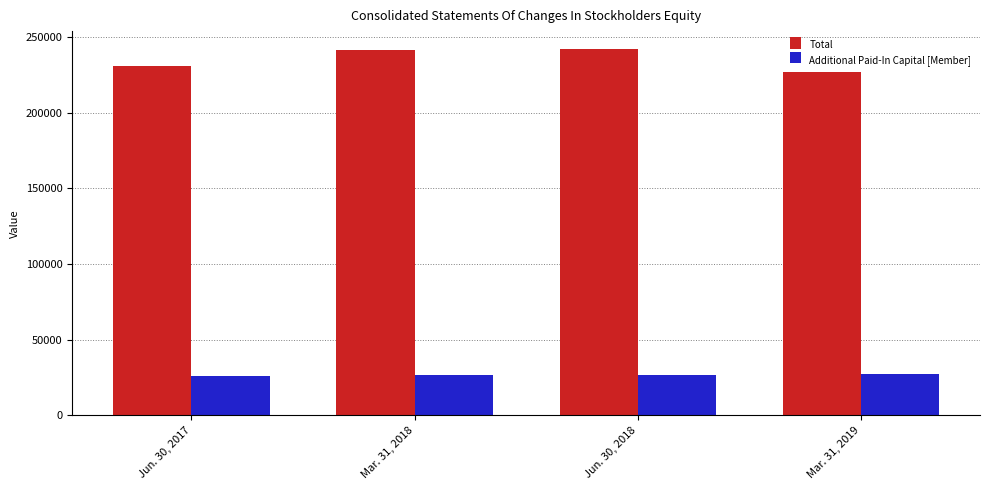

Which series has the widest spread of values?

Total